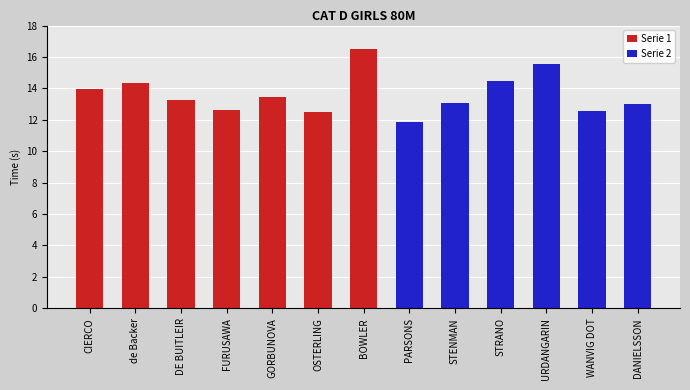

Does the chart contain stacked bars?

No